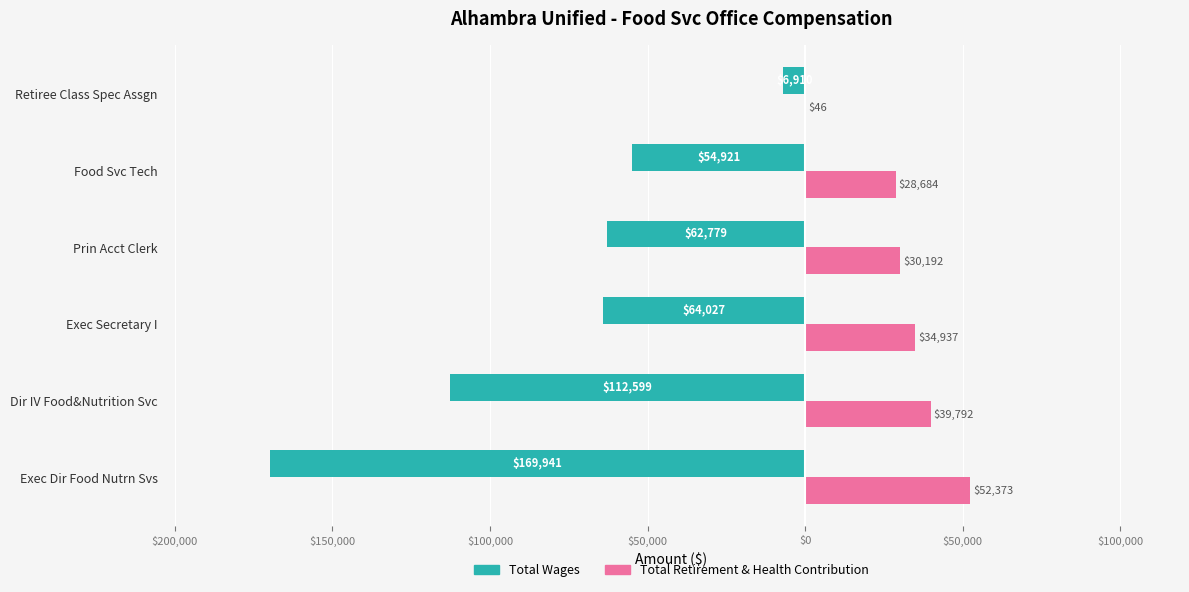

Reading right to left, transcribe all the data shown in this chart.

Total Wages: -6910	-54921	-62779	-64027	-112599	-169941
Total Retirement & Health Contribution: 46	28684	30192	34937	39792	52373